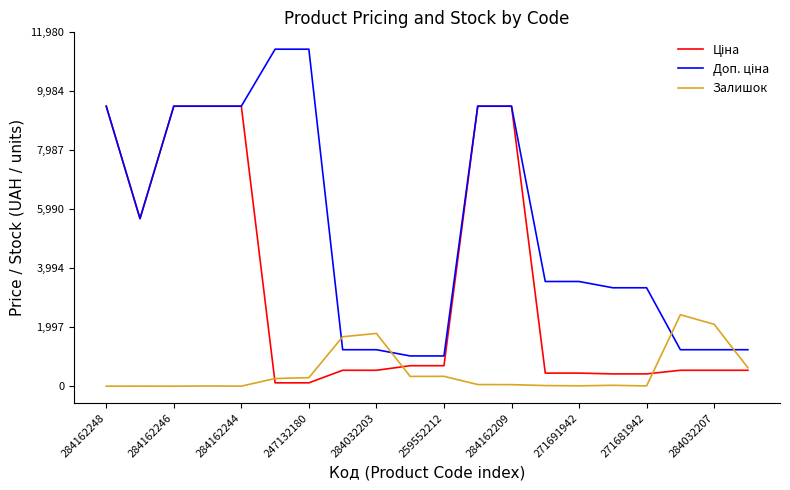

How many series are shown in this chart?

3